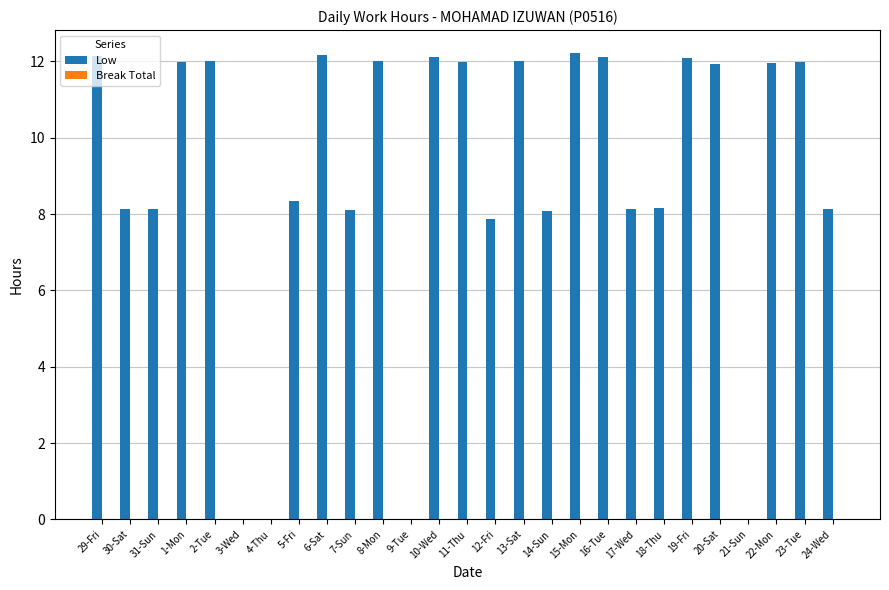

Approximately how many times larger is the value at 11-Thu compared to 16-Tue?

1.0